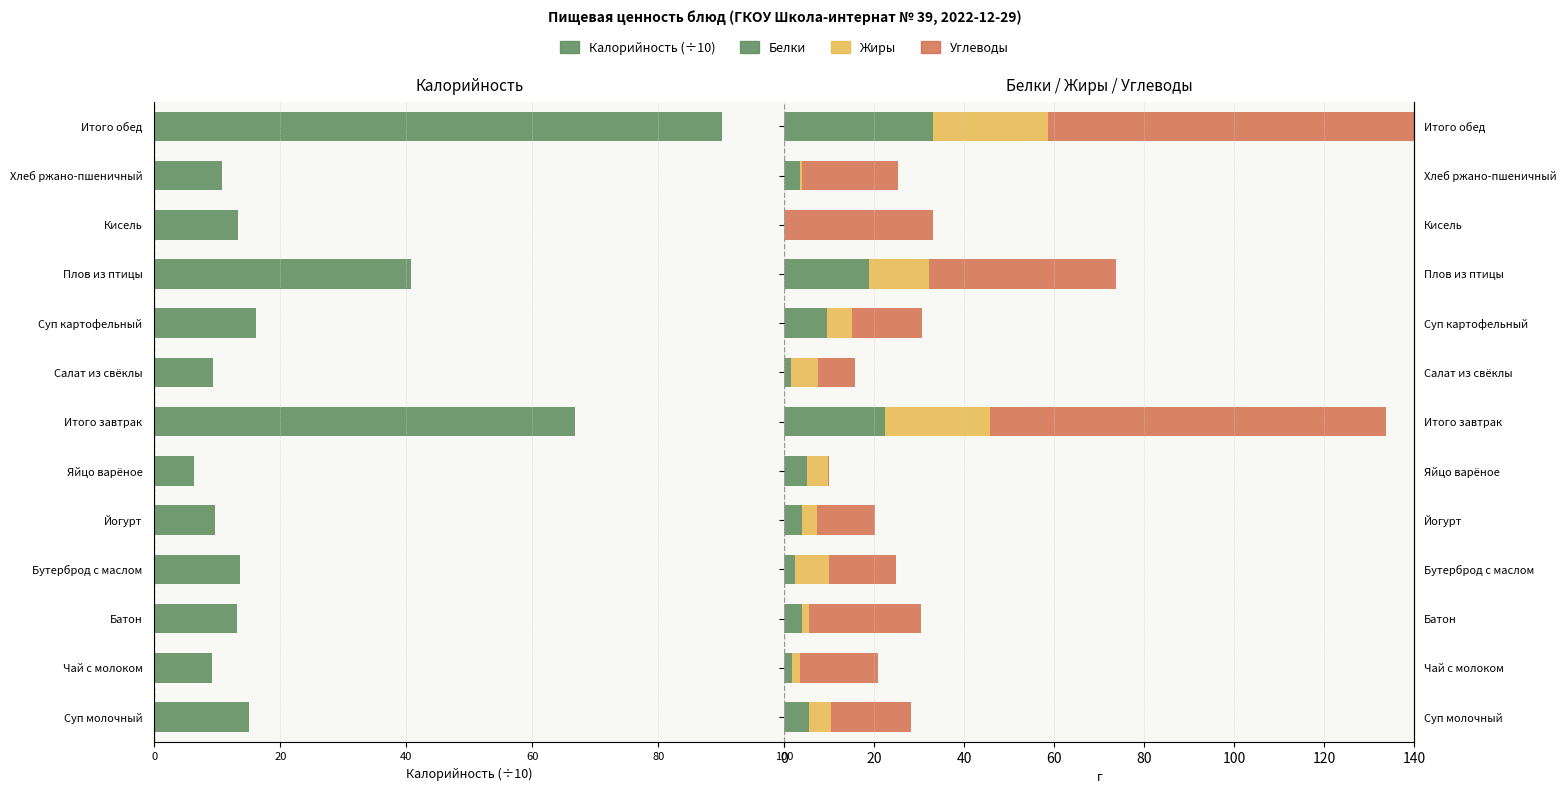

Which series changed the most between Батон and Салат из свёклы?

Углеводы